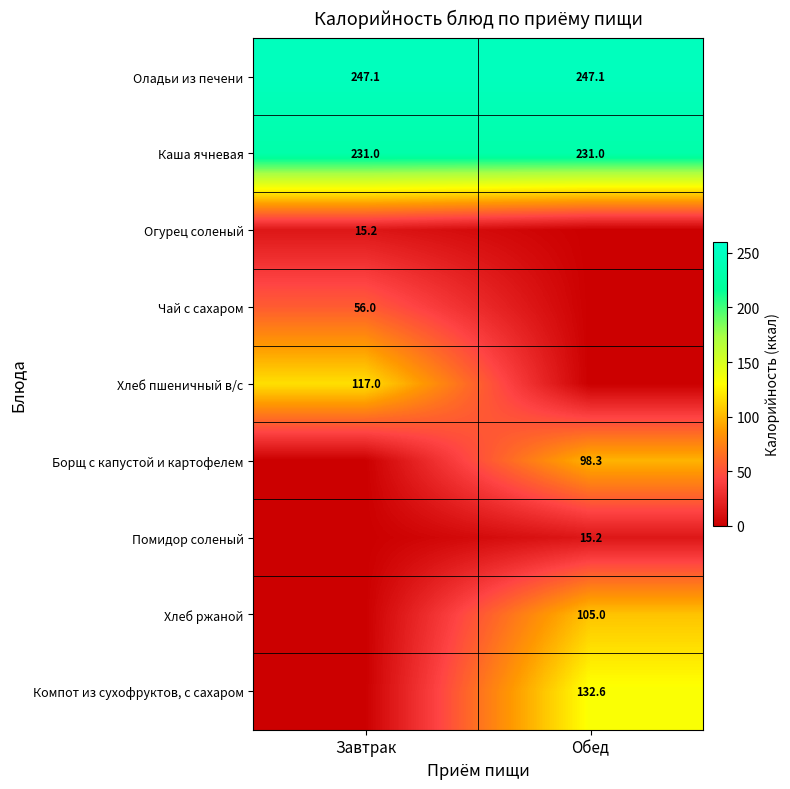

What is the maximum value for Оладьи из печени?

247.1